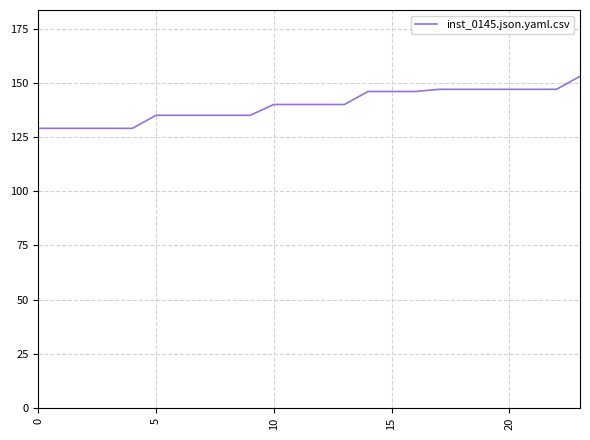

What is the smallest value displayed?

129